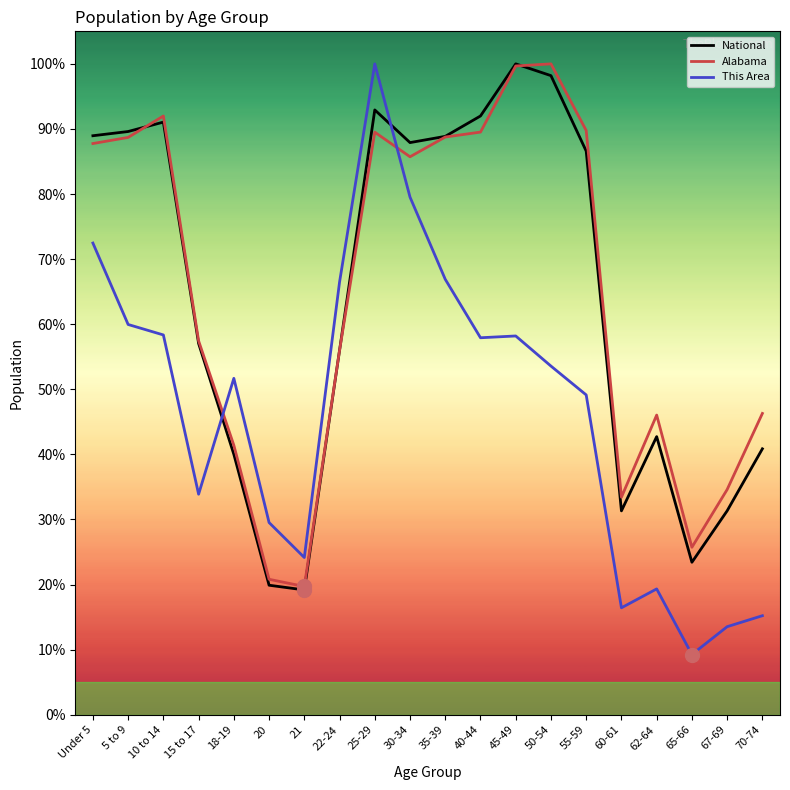

Is this an area chart (filled region under the line)?

No